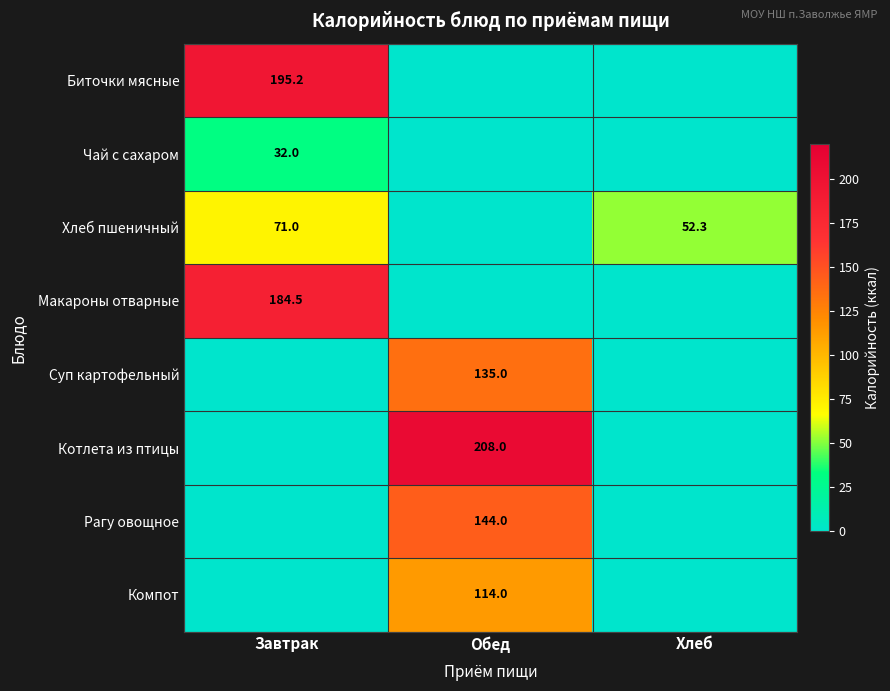

What is the spread (max minus min) of values at Хлеб?

52.3